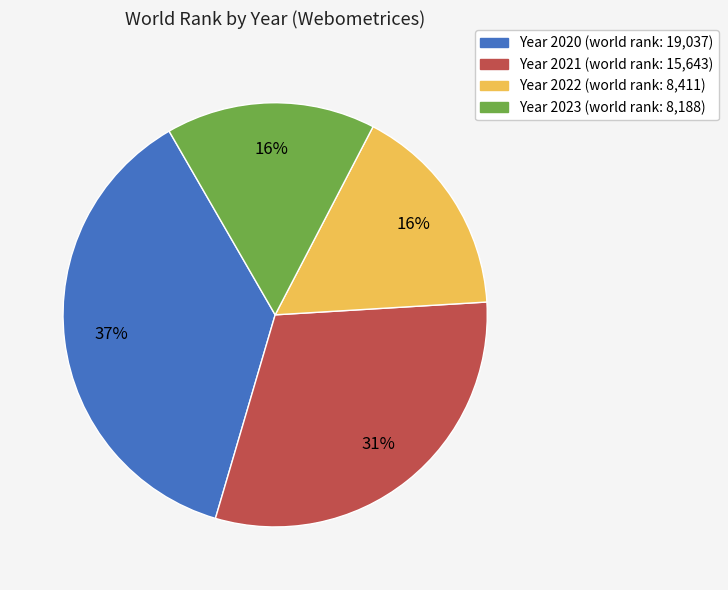

To the nearest percent, what is the average slice percentage?

25%